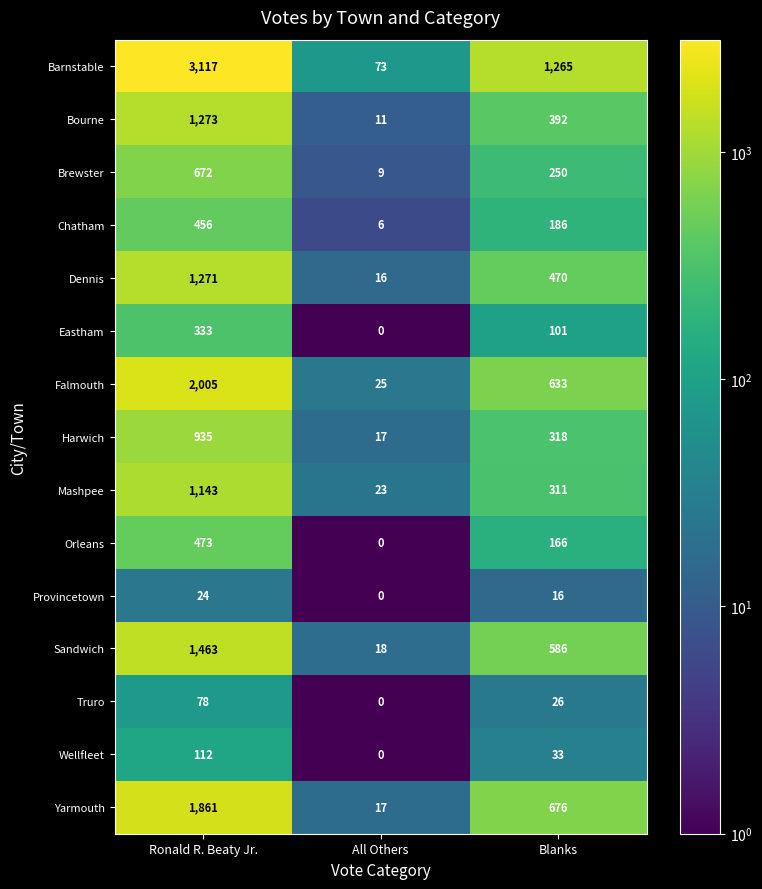

How many categories are shown in the chart?

3